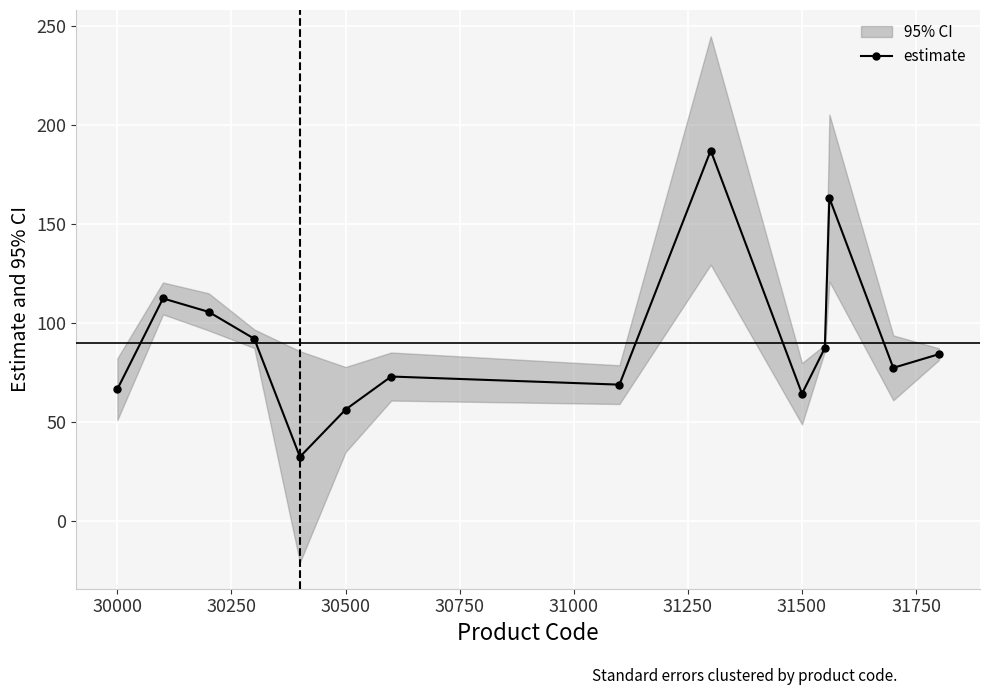

What is the greatest value displayed?

187.2